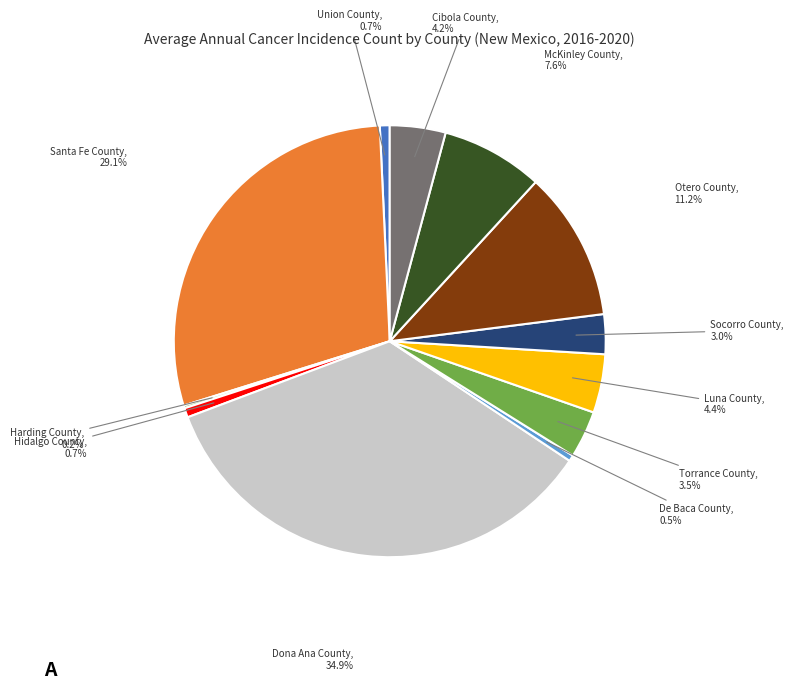

What is the largest slice in the pie chart?

Dona Ana County